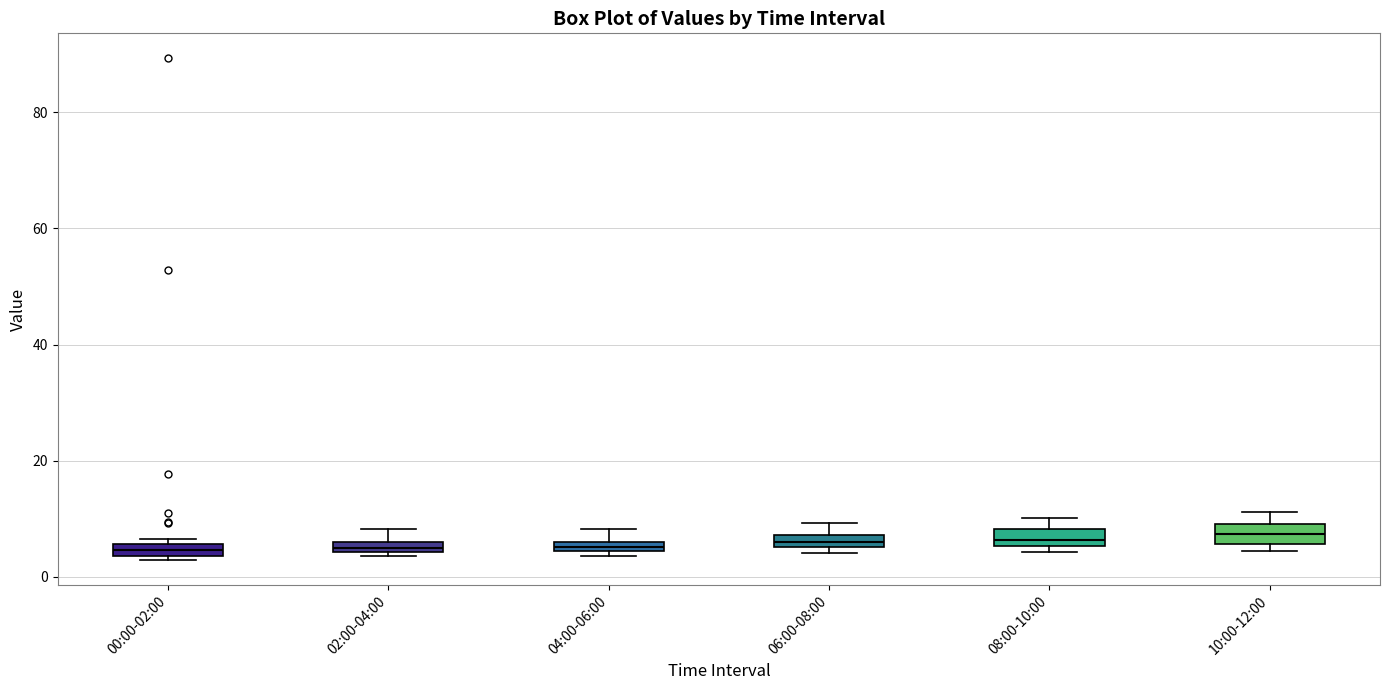

Where is the upper edge of the box for 00:00-02:00 on the y-axis? The values are not printed on the chart, so give them approximately, as read against the axis.

6